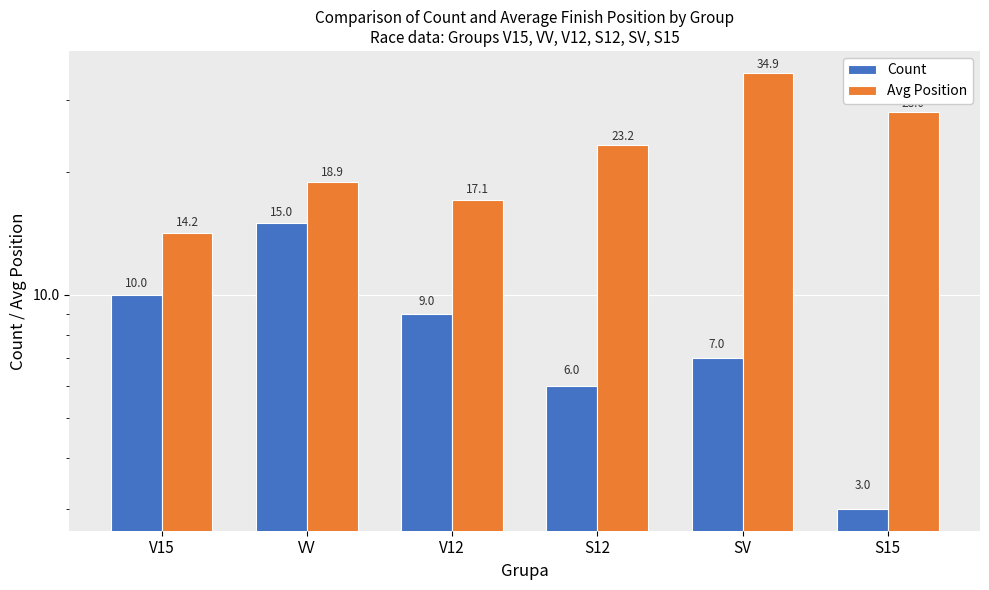

Reading left to right, extract all data points from this chart.

Count: 10.0	15.0	9.0	6.0	7.0	3.0
Avg Position: 14.2	18.9	17.1	23.2	34.9	28.0